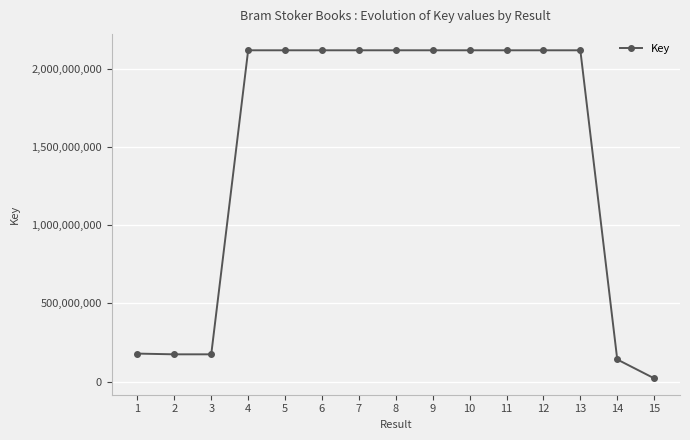

What is the difference between the second highest and minimum values?

2097425019